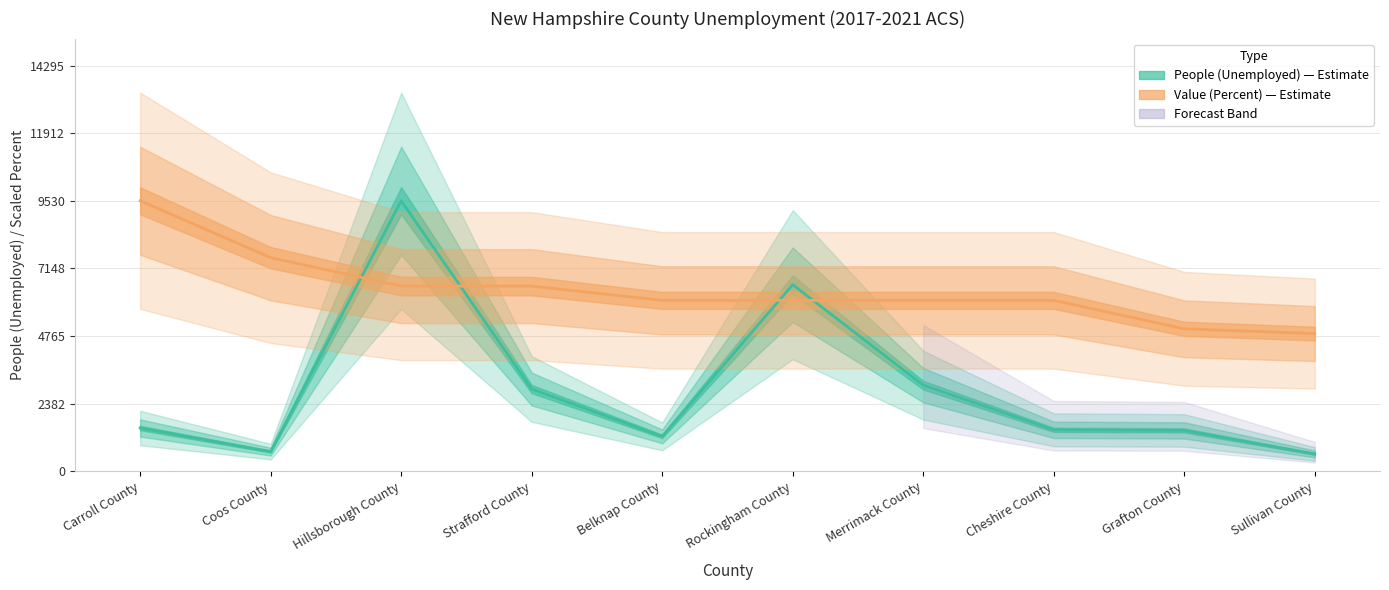

Reading left to right, extract all data points from this chart.

People (Unemployed): 1519.0	687.0	9530.0	2893.0	1224.0	6571.0	3030.0	1455.0	1434.0	604.0
Value (Percent): 9530.0	7523.7	6520.5	6520.5	6018.9	6018.9	6018.9	6018.9	5015.8	4848.6